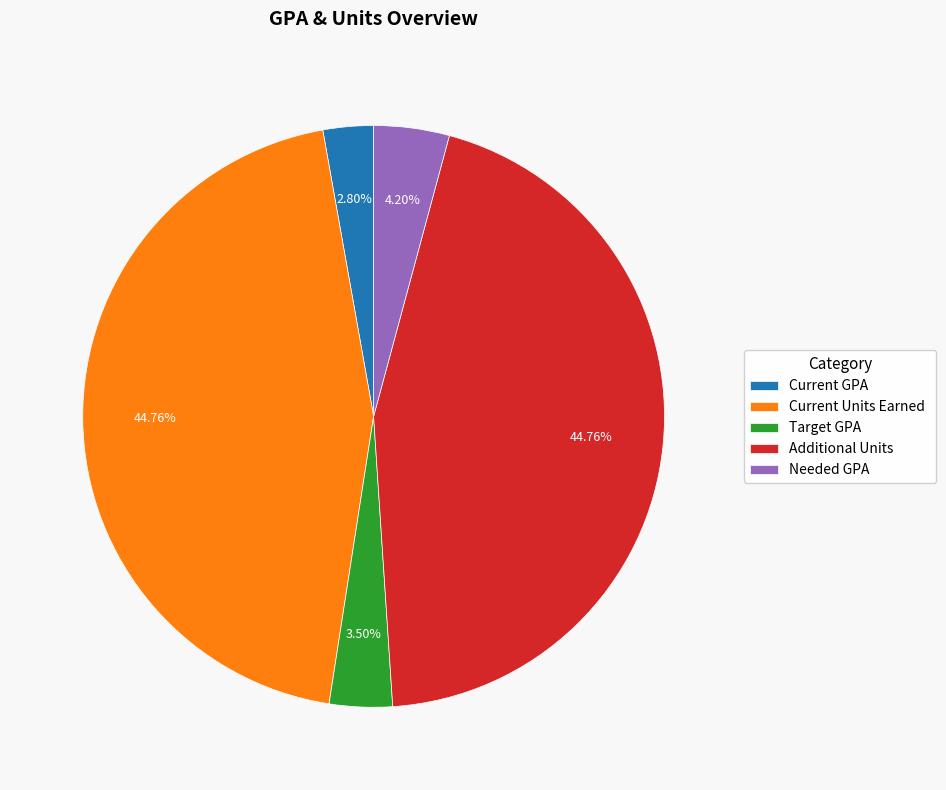

To the nearest percent, what is the difference between the Additional Units and Needed GPA slice percentages?

41%